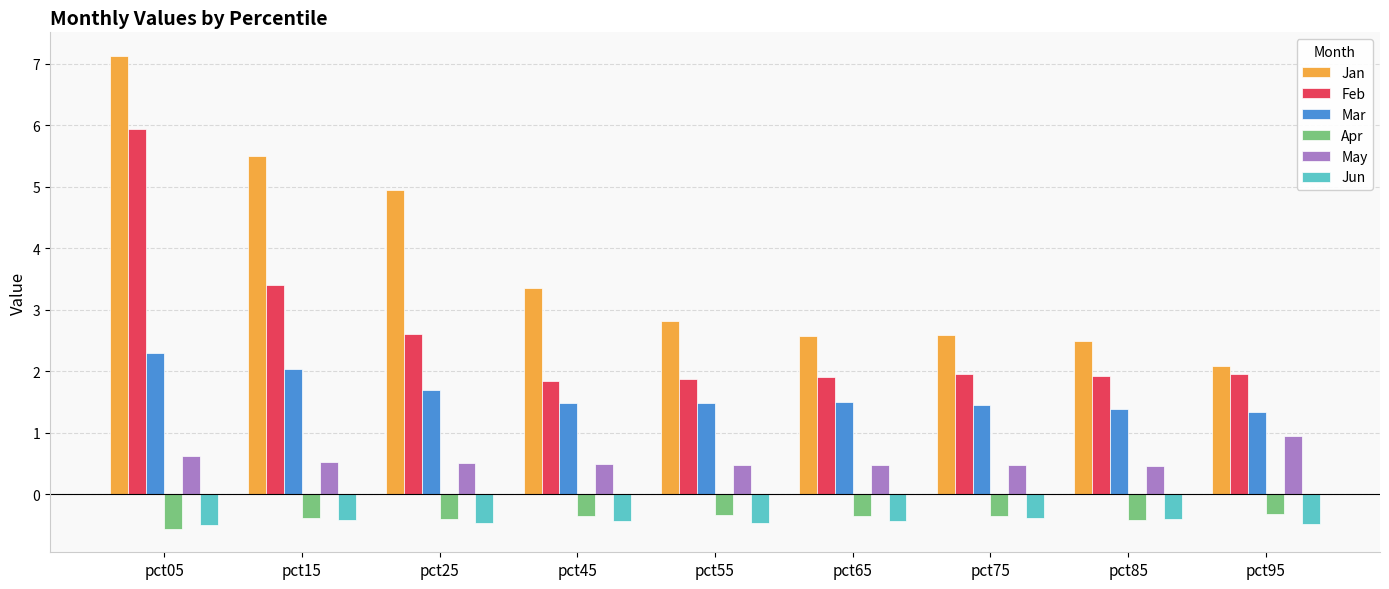

Is it true that Apr equals -0.4 at pct75?

True